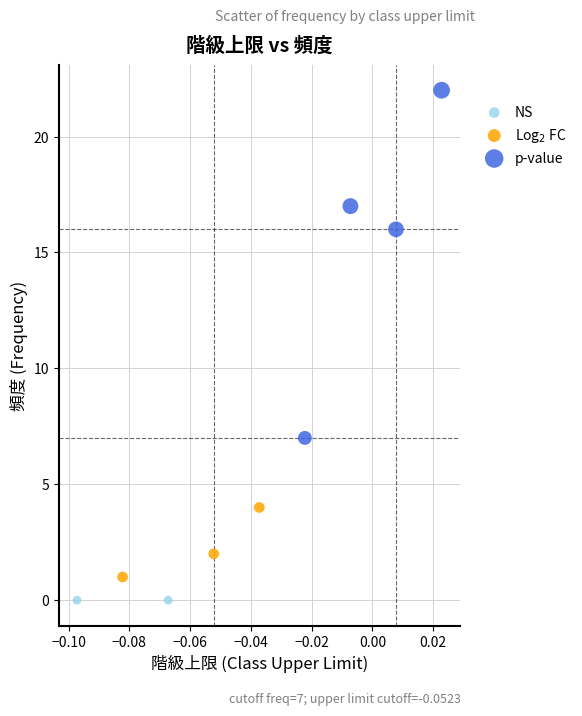

Which series contains the highest Y value?

p-value